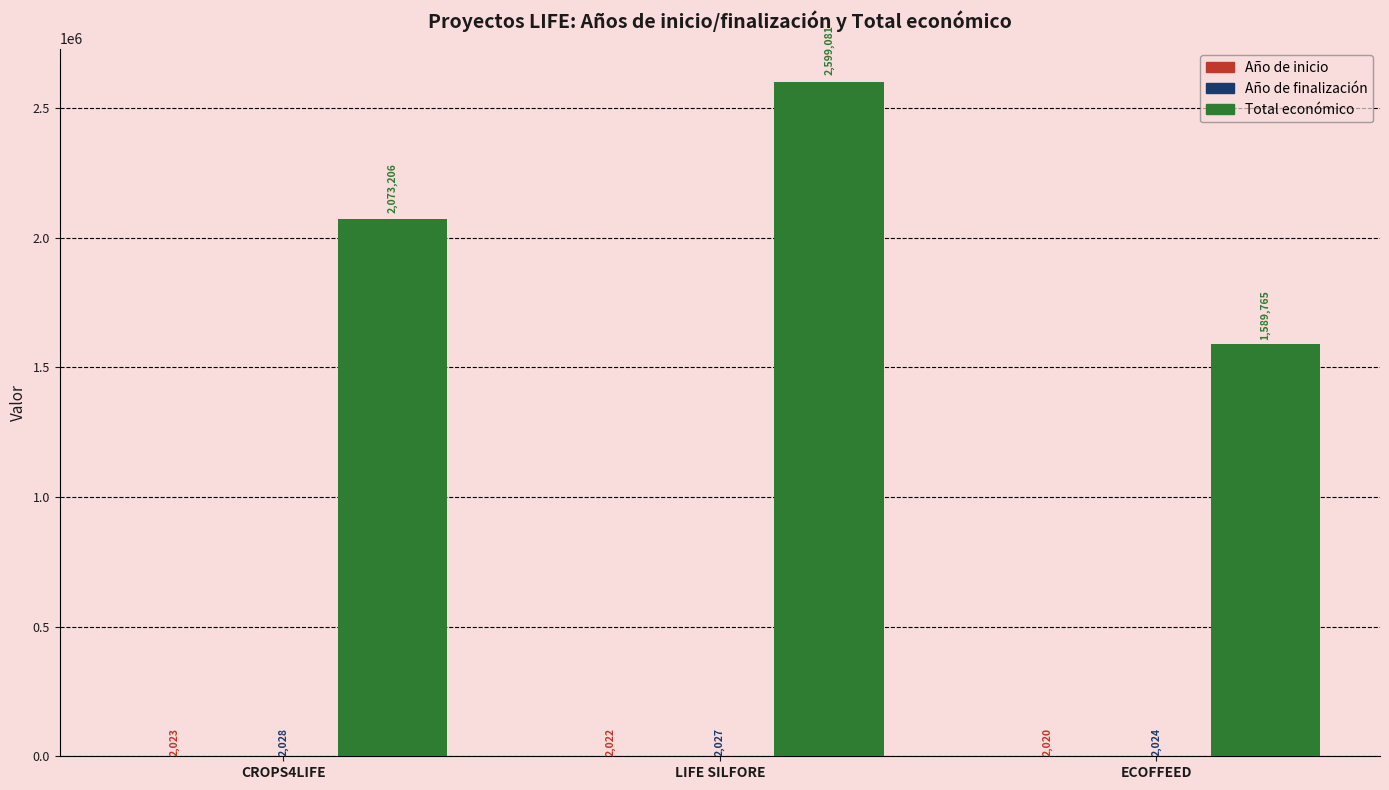

What is the difference between the Total económico values at LIFE SILFORE and ECOFFEED?

1009316